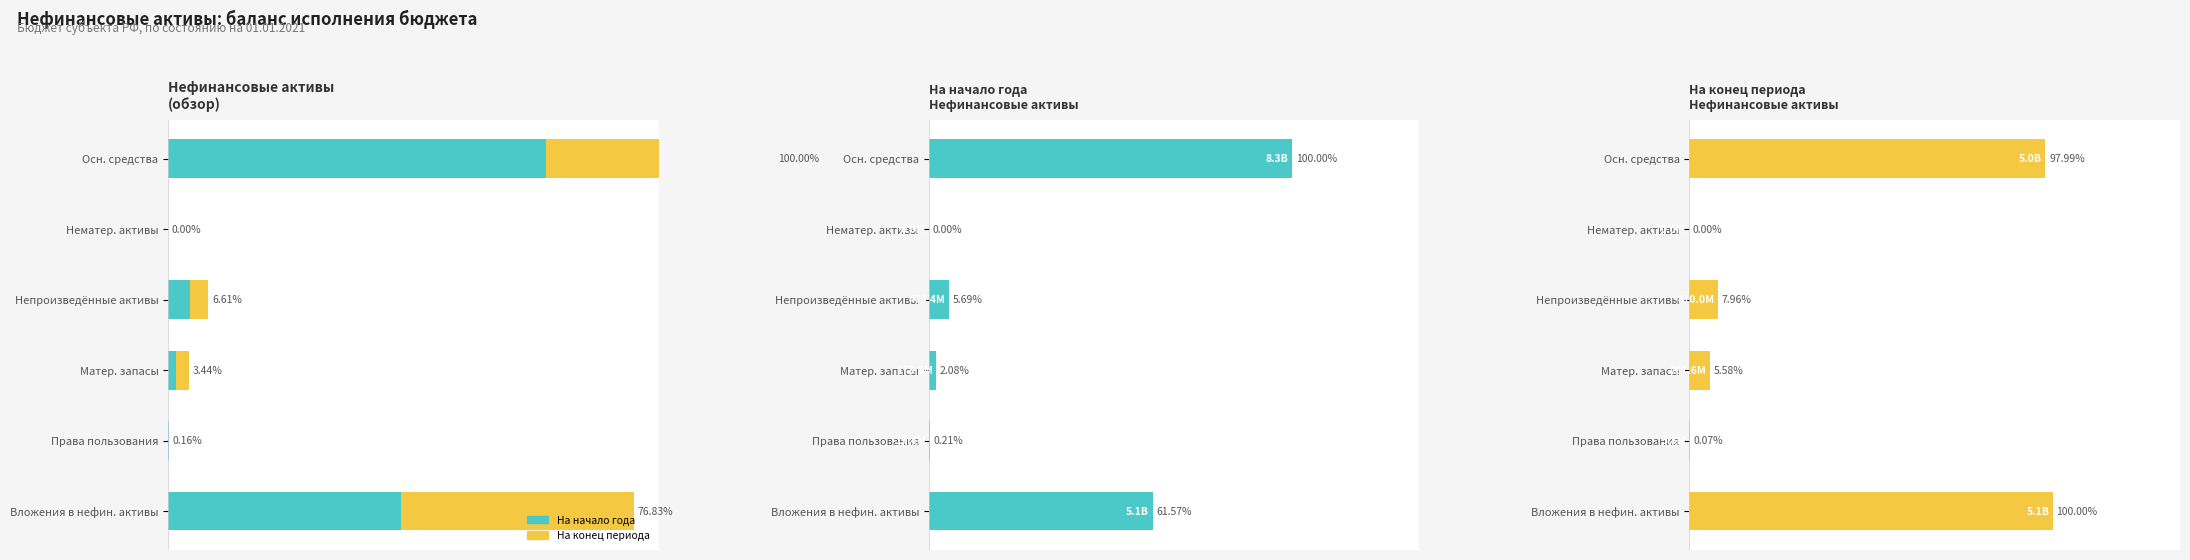

What is the label of the 5th bar from the right?

Нематер. активы